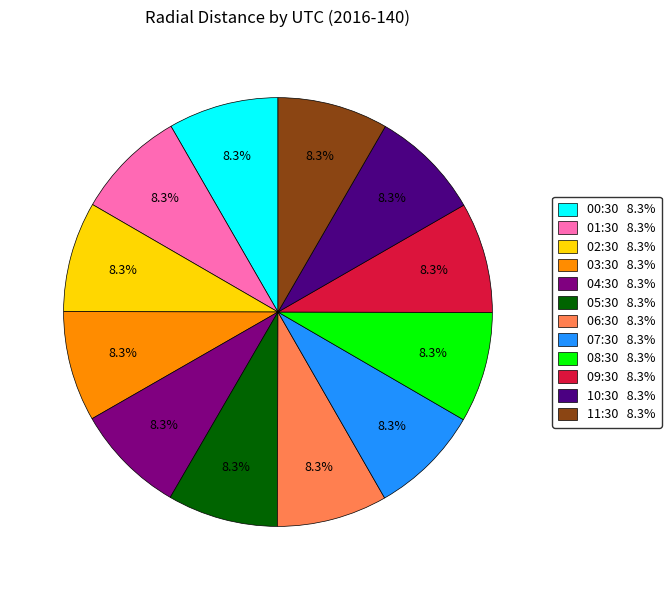

Does any single category account for the majority?

No